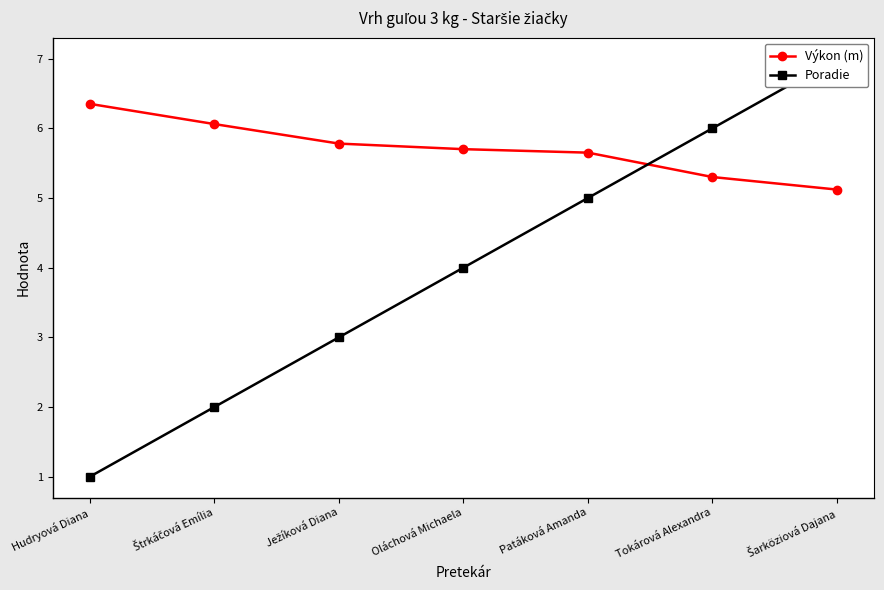

What is the label of the 7th point from the right?

Hudryová Diana